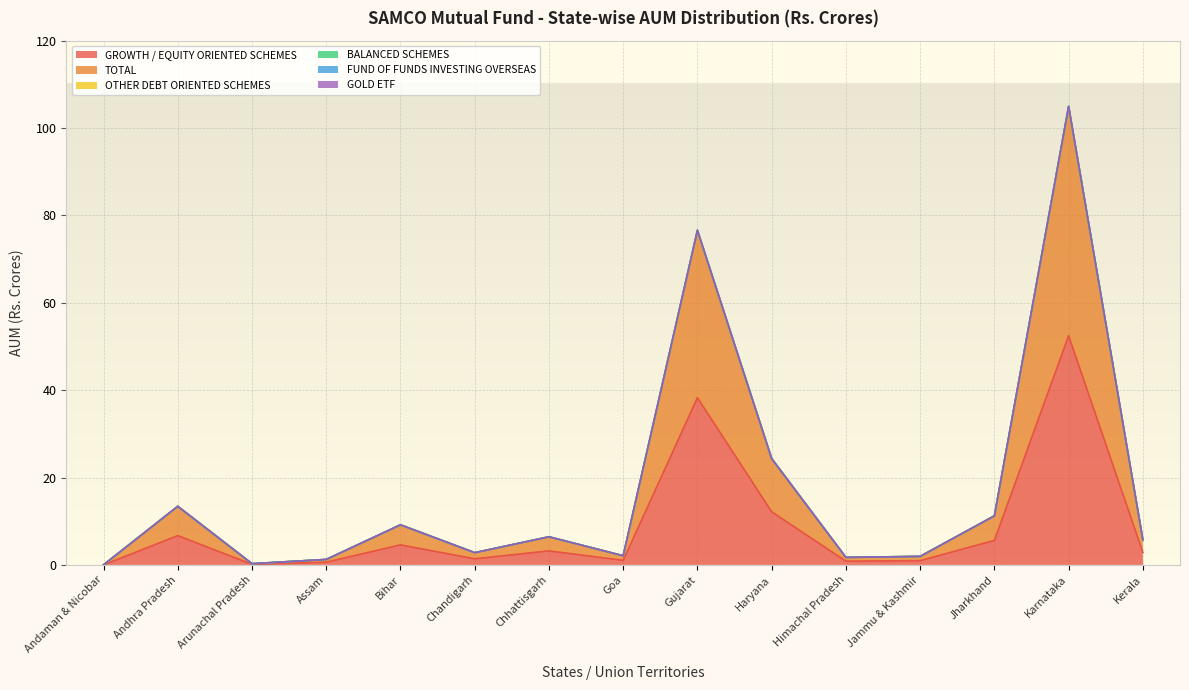

Rank the series by their maximum value, from lowest to highest.

OTHER DEBT ORIENTED SCHEMES, BALANCED SCHEMES, FUND OF FUNDS INVESTING OVERSEAS, GOLD ETF, GROWTH / EQUITY ORIENTED SCHEMES, TOTAL